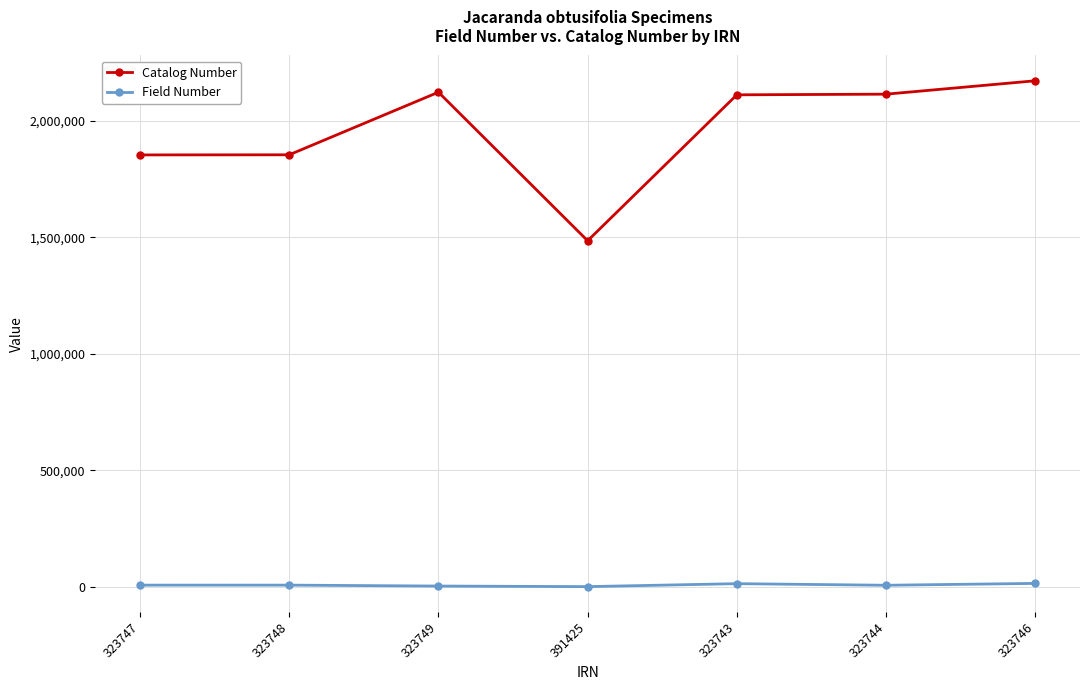

Which series has the largest range (max minus min)?

Catalog Number